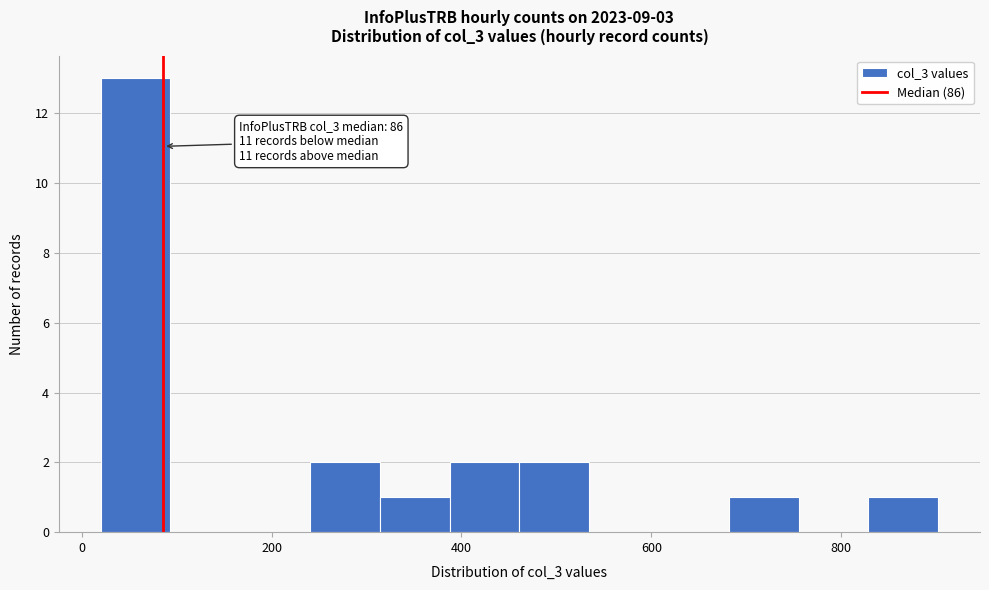

Around what value on the x-axis is the tallest bar? Give the approximate position of its centre, as read against the axis.

60